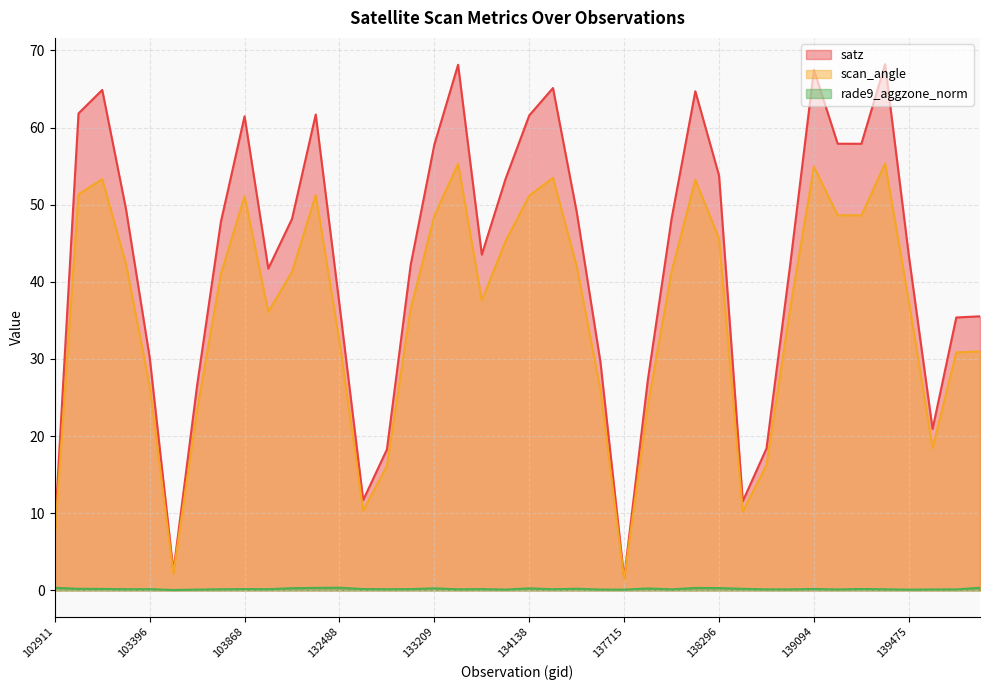

List the series in order of their peak value, highest first.

satz, scan_angle, rade9_aggzone_norm